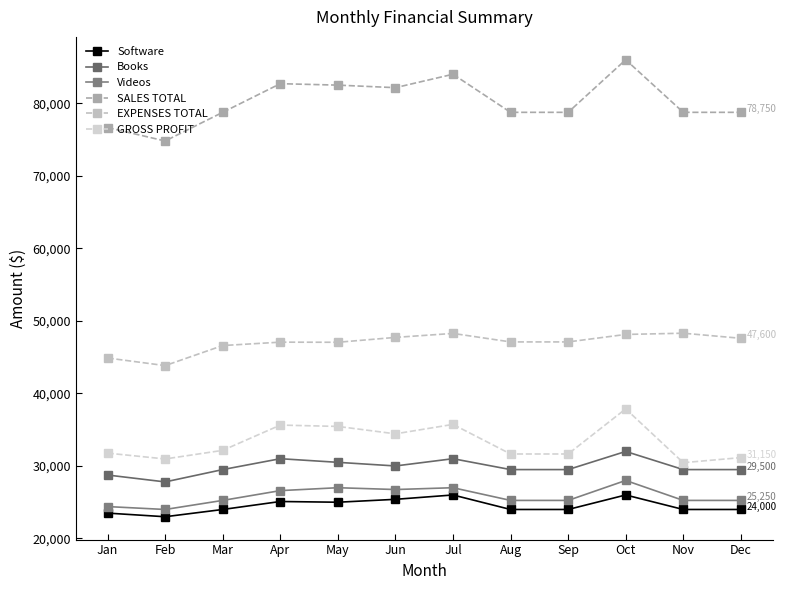

What is the average value of the Videos series?

25833